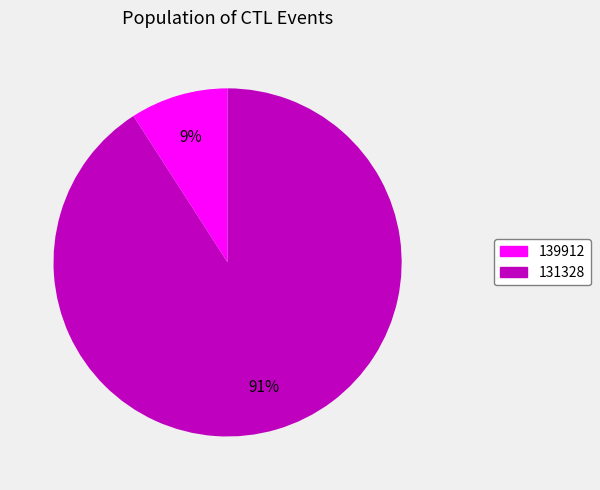

True or false: 139912 accounts for 23% of the total.

False